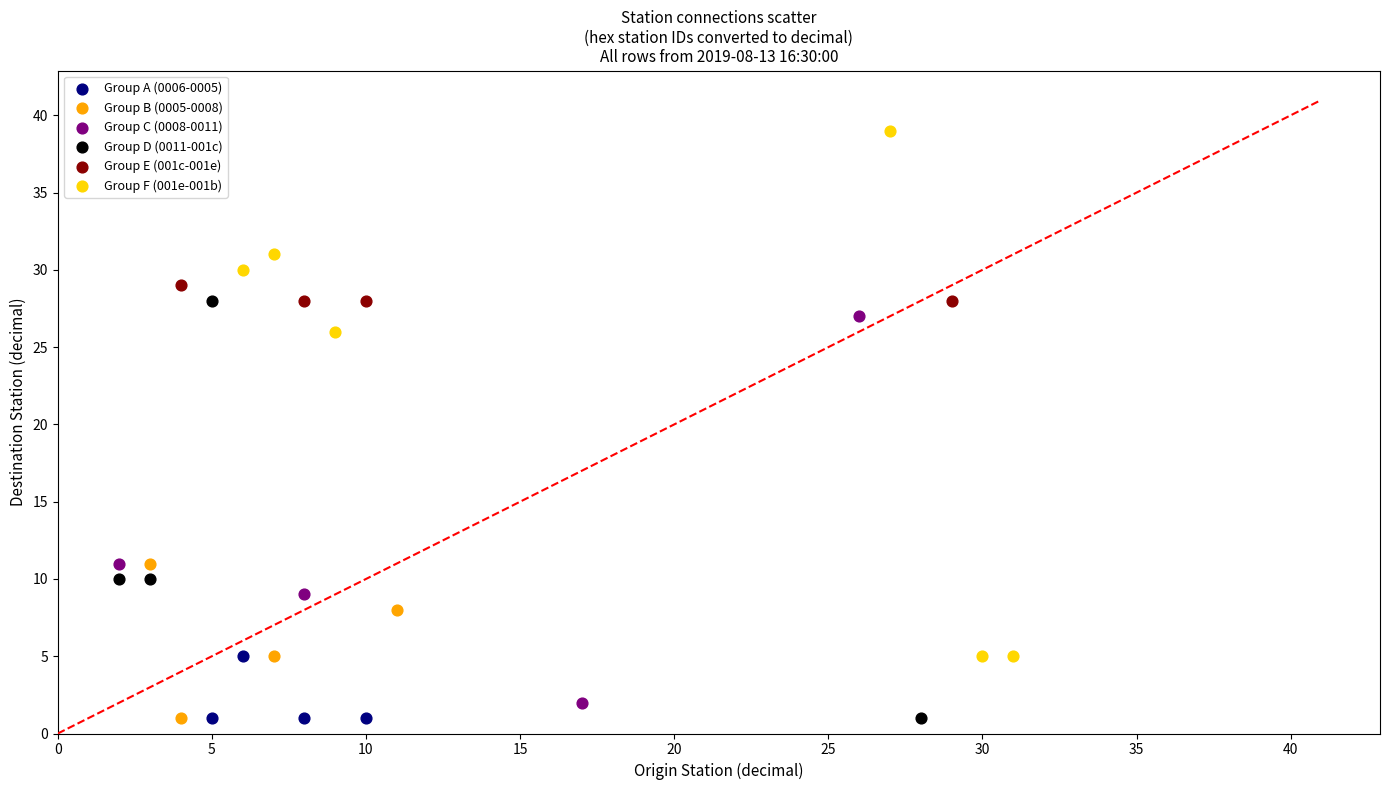

Which series contains the highest Y value?

Group F (001e-001b)